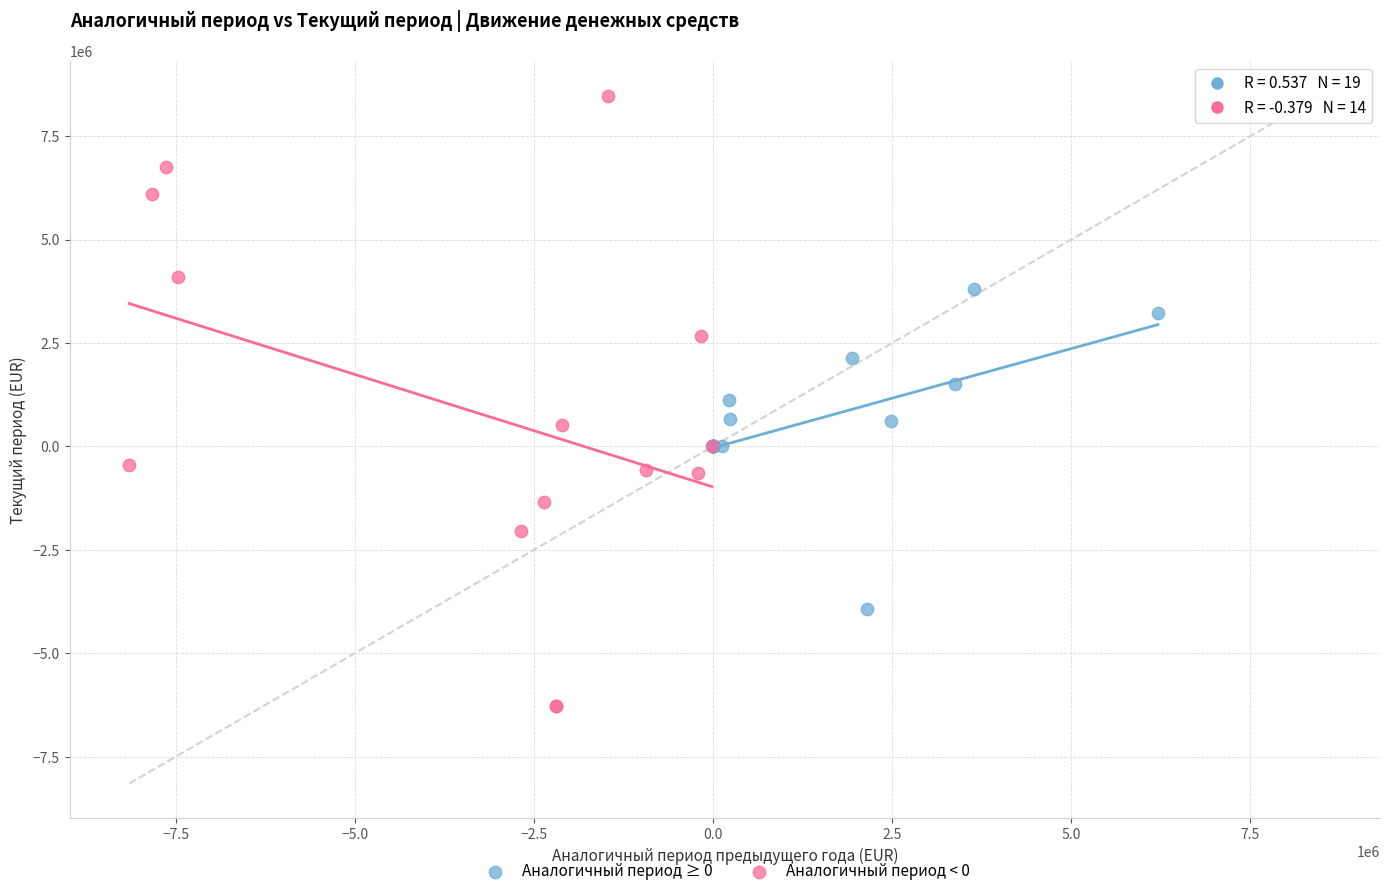

Which series has the largest Y range (max minus min)?

Аналогичный период < 0